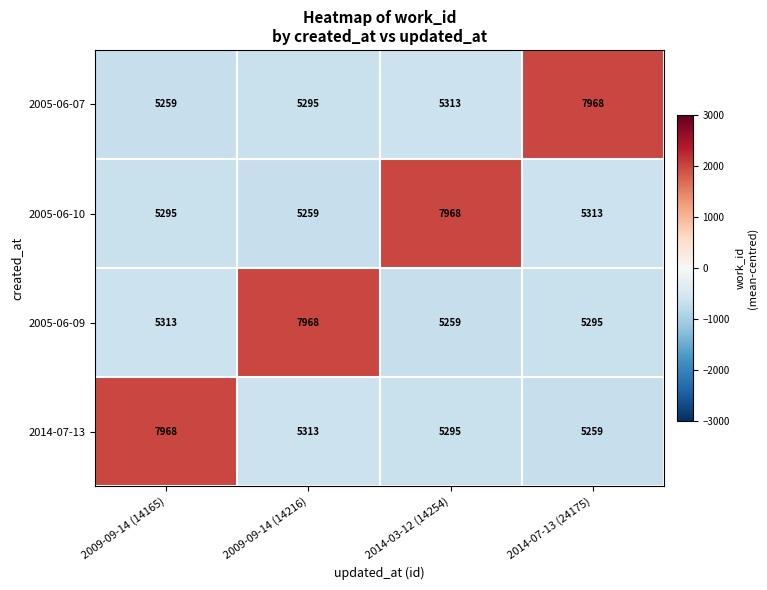

What is the difference between the 2014-07-13 values at 2014-03-12 (14254) and 2014-07-13 (24175)?

36